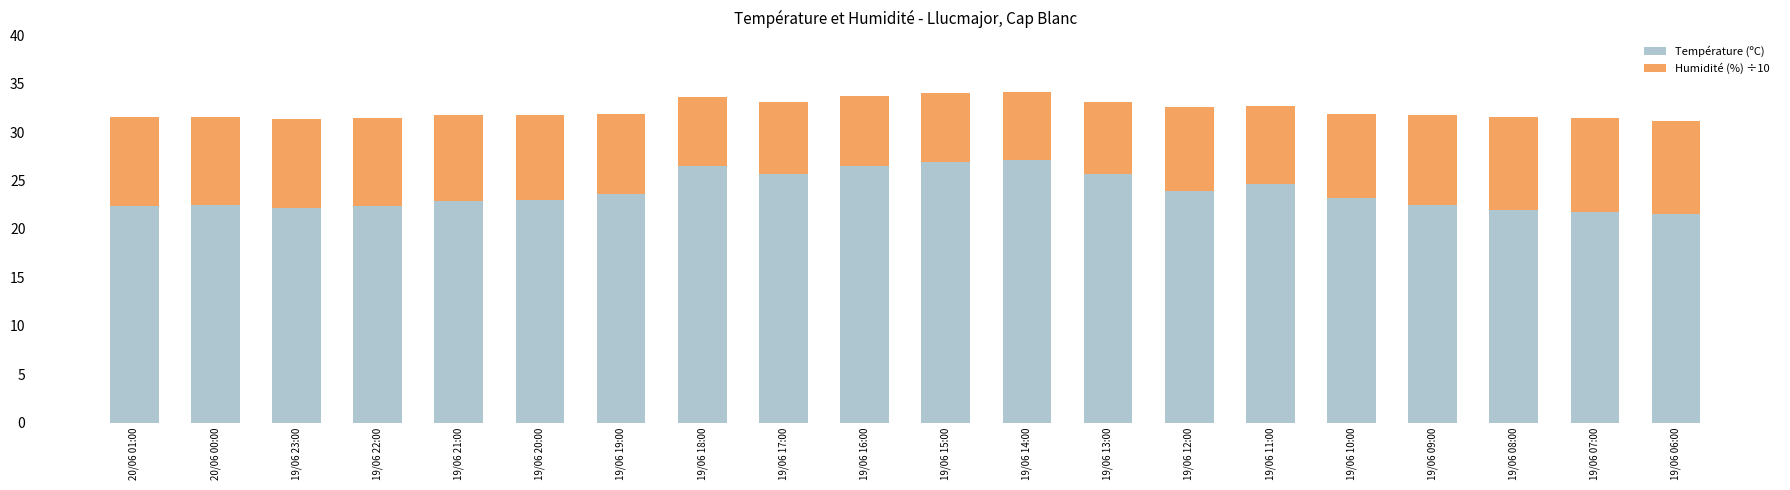

What is the sum of the Température (ºC) values at 19/06 08:00 and 20/06 01:00?

44.4